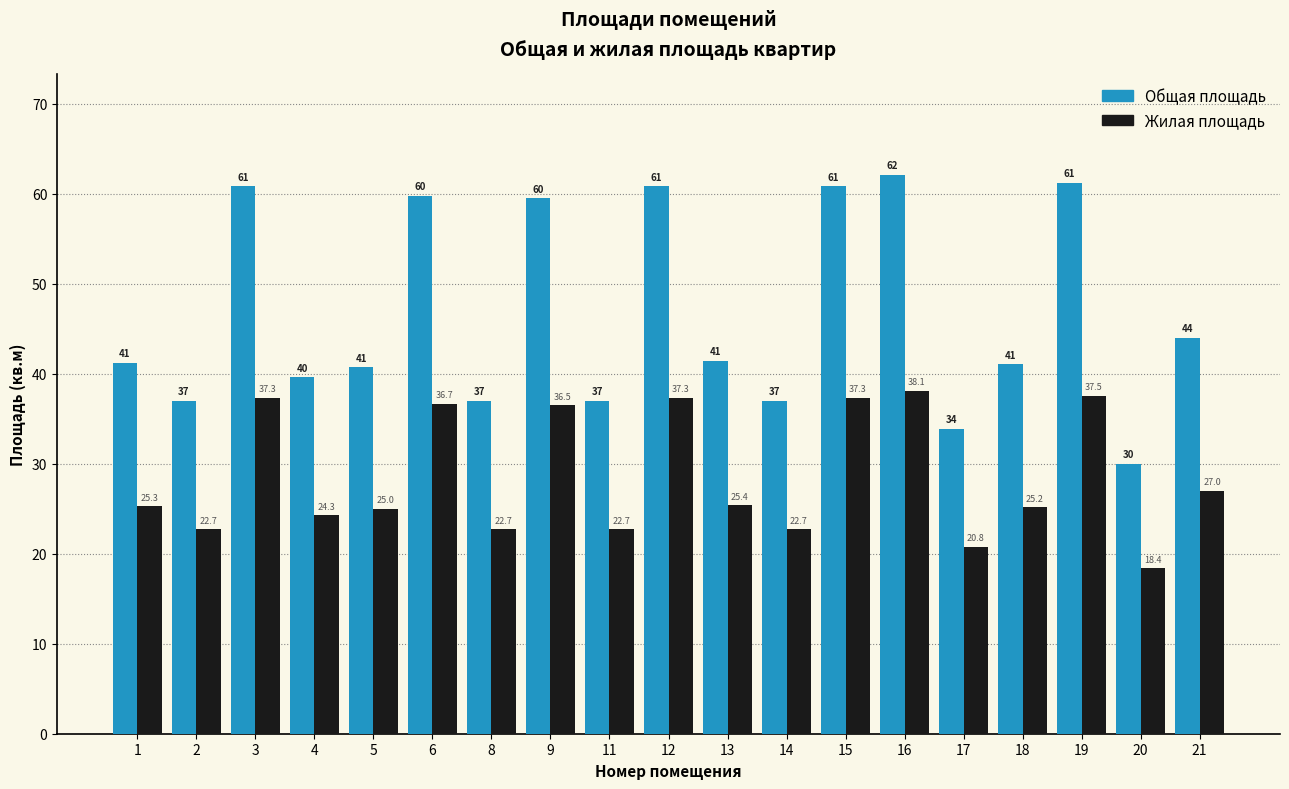

The value of Общая площадь at 20 is 30.0. True or false?

True